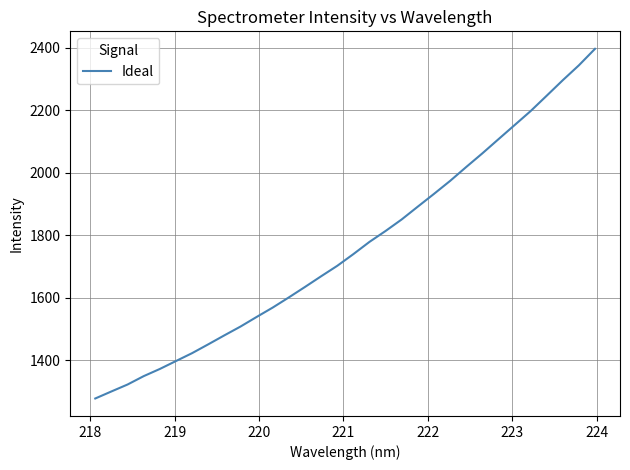

How many categories are shown in the chart?

32